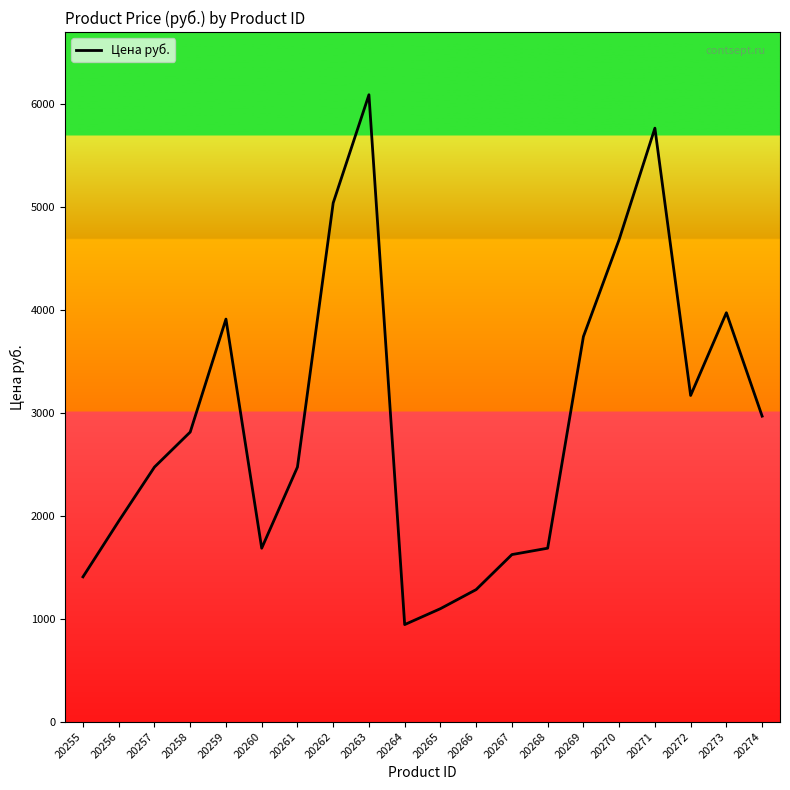

Reading left to right, extract all data points from this chart.

1405.9	1946.7	2472.0	2811.9	3908.8	1684.0	2472.0	5036.7	6087.3	942.4	1096.9	1282.3	1622.2	1684.0	3738.9	4681.3	5762.8	3167.2	3970.6	2966.4